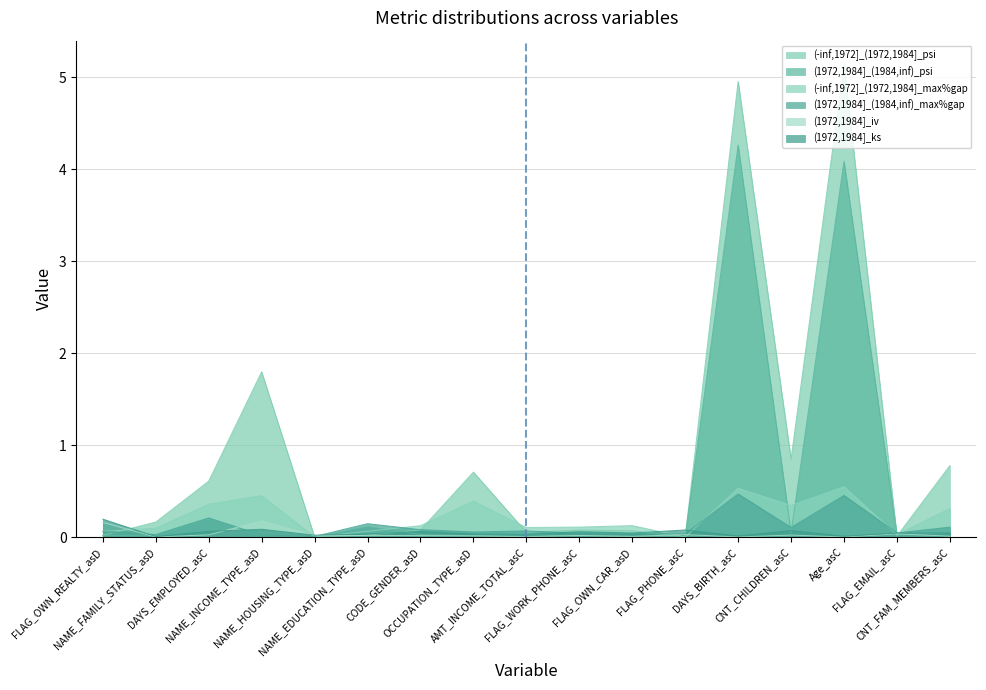

What value does the (-inf,1972]_(1972,1984]_psi series have at OCCUPATION_TYPE_asD?

0.7